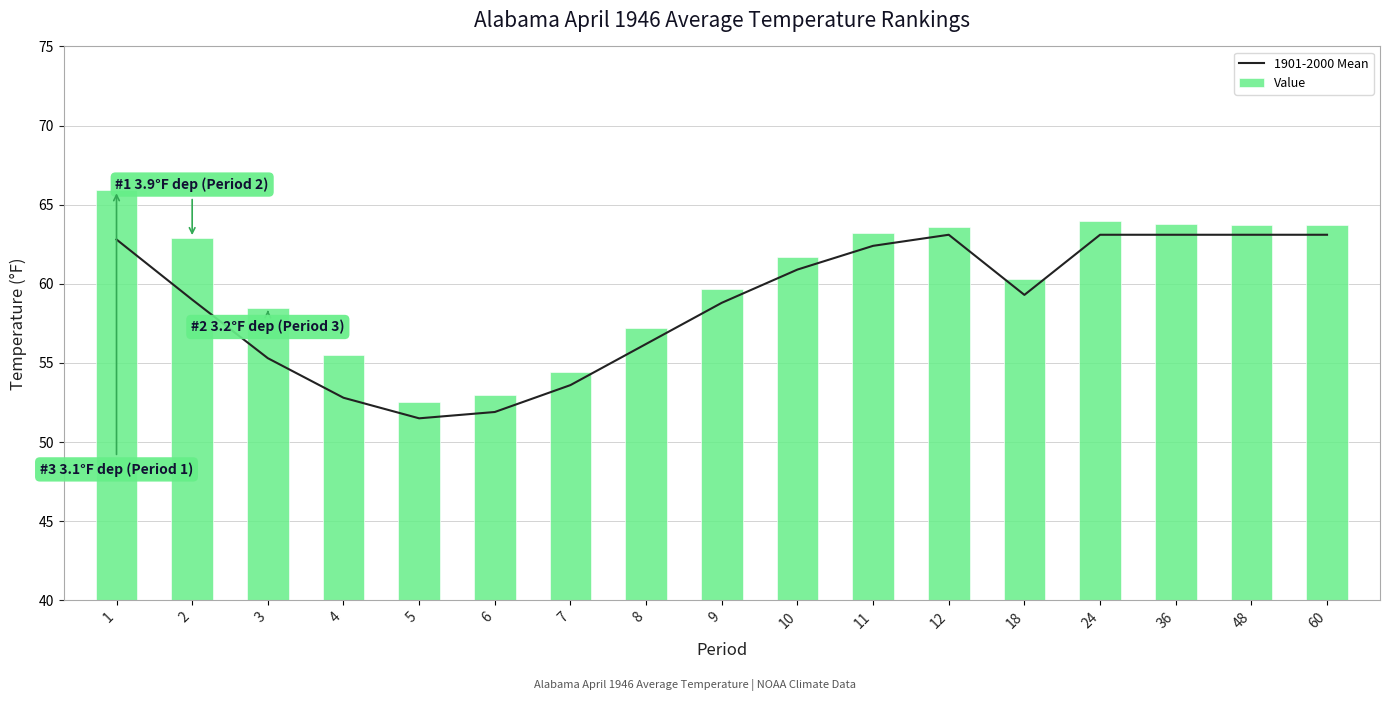

The Value series shows 57.2 at 8. True or false?

True